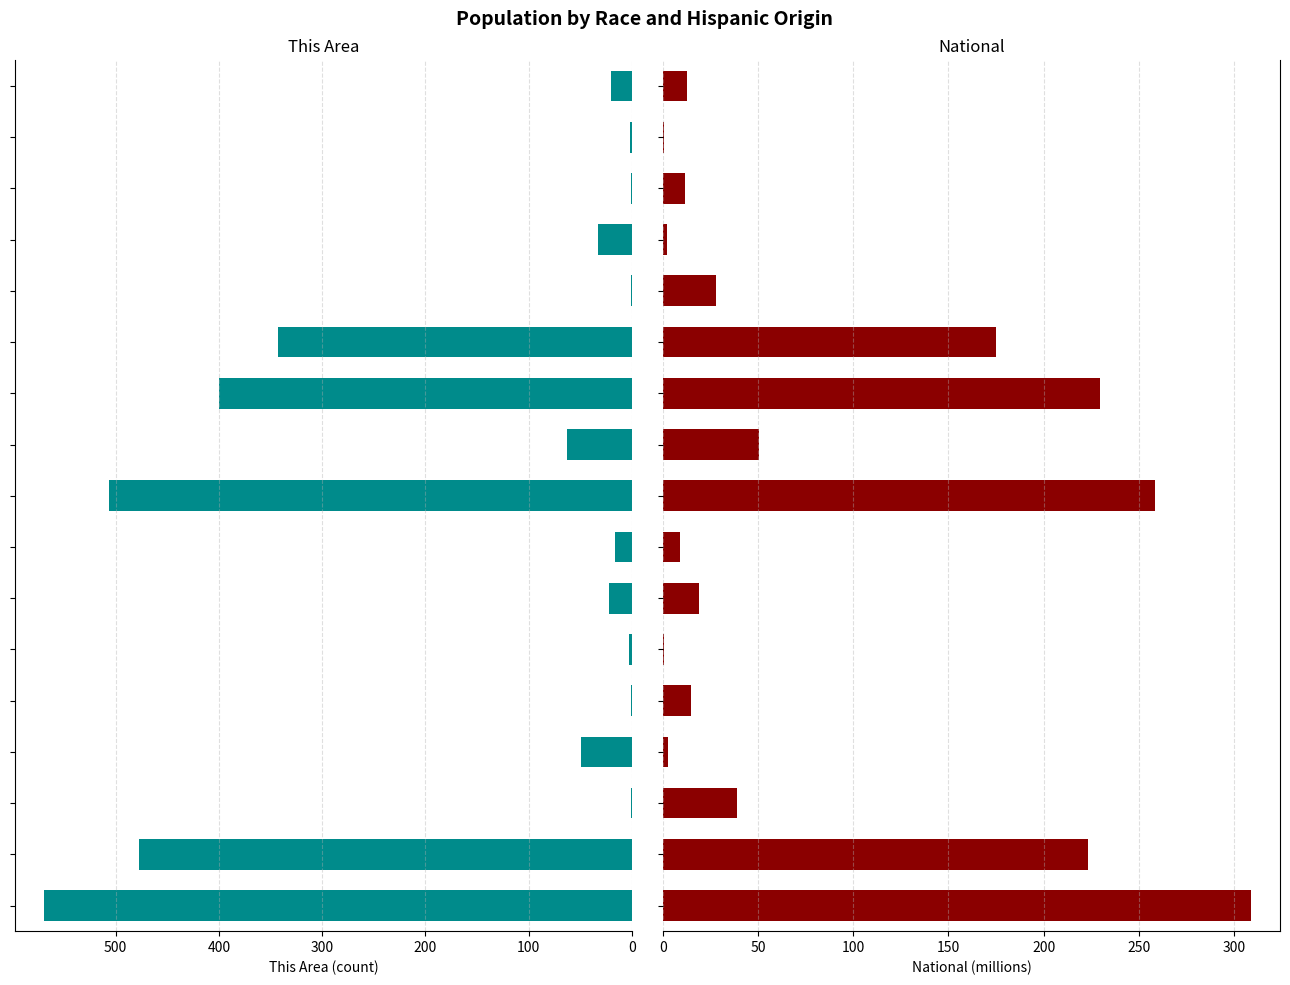

Does the chart contain stacked bars?

No